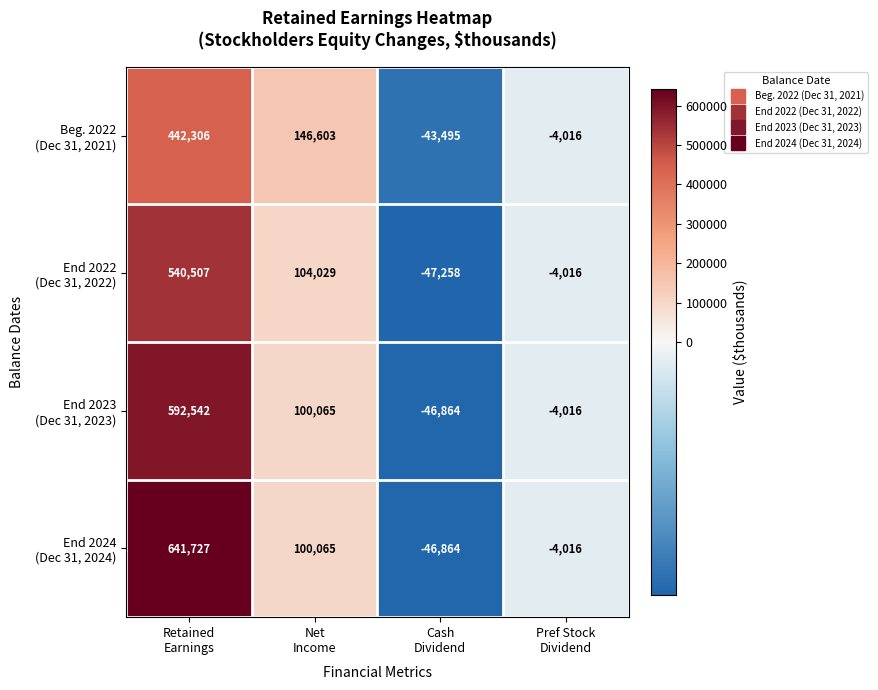

What is the minimum value shown in the chart?

-47258